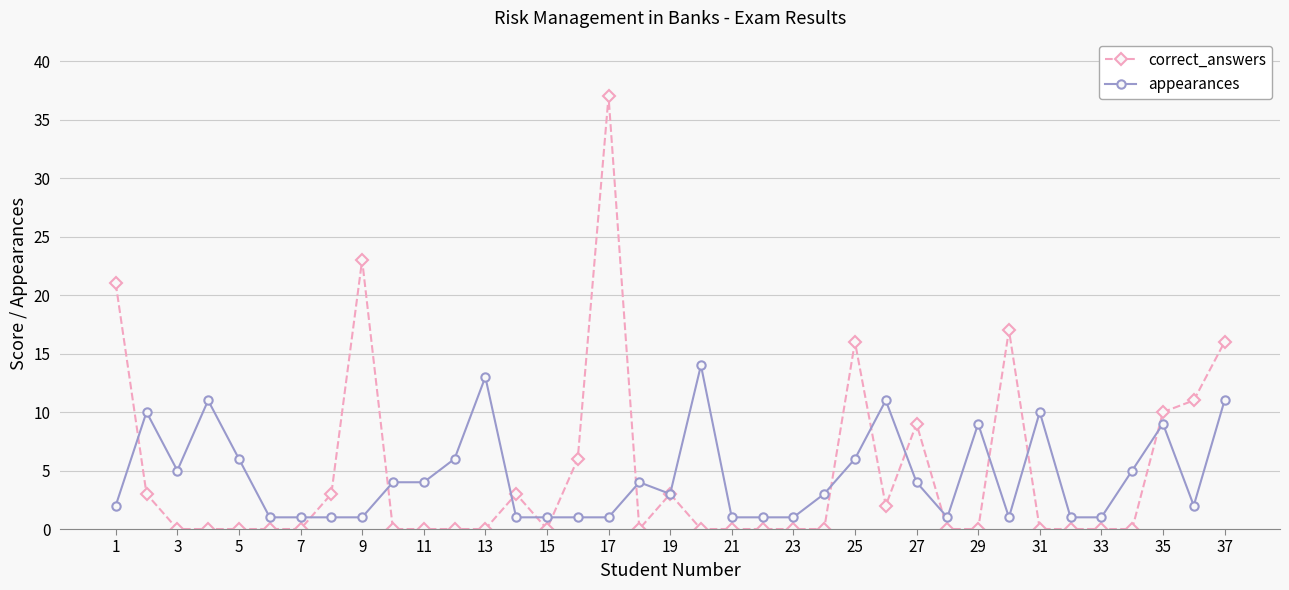

True or false: appearances and correct_answers intersect in this chart.

True